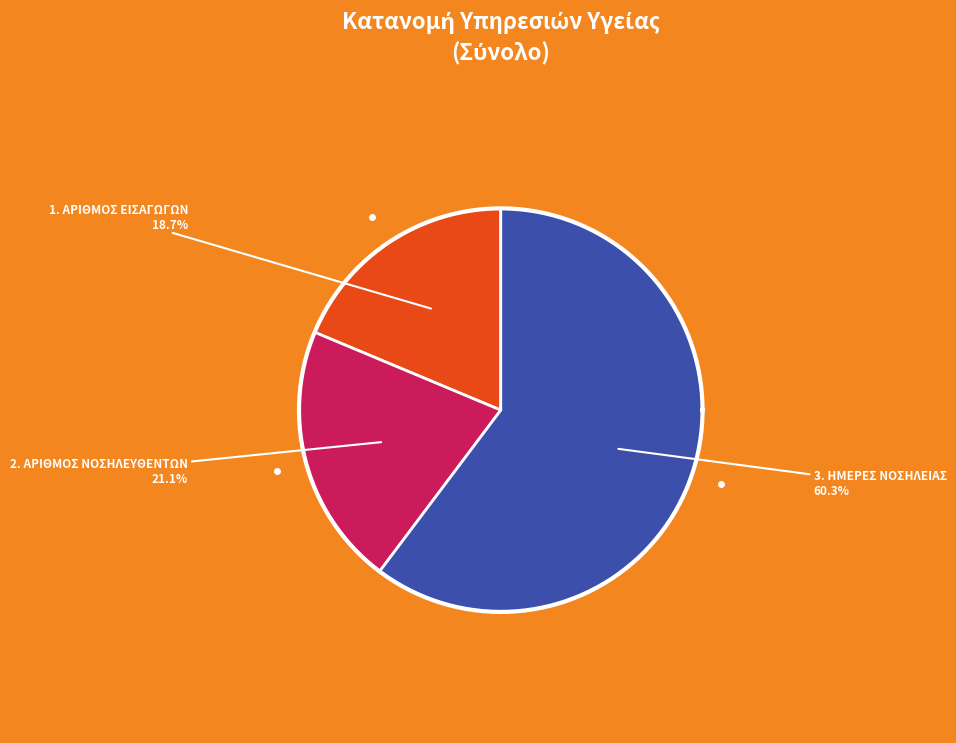

How many slices are in this pie chart?

3